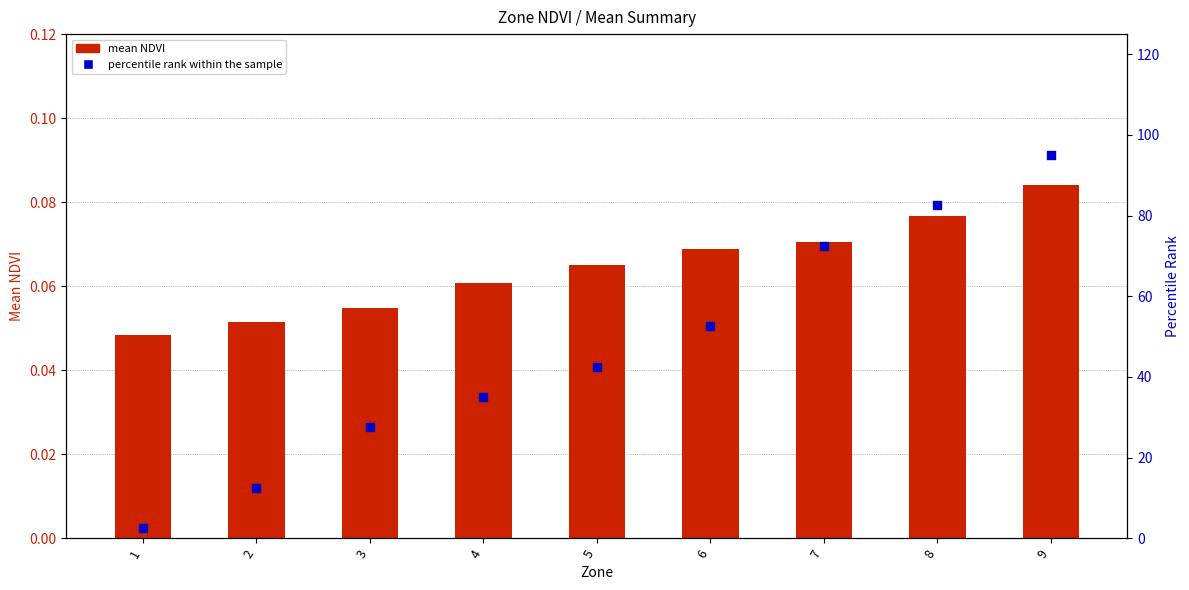

What are all the series names shown in the legend?

Mean NDVI, Percentile rank within the sample